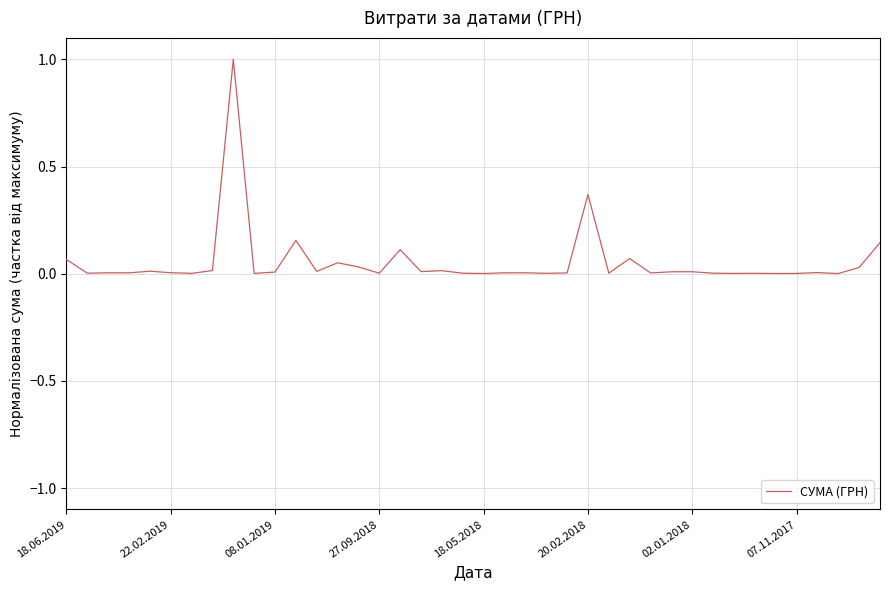

What is the difference between the maximum and minimum values?

1.0